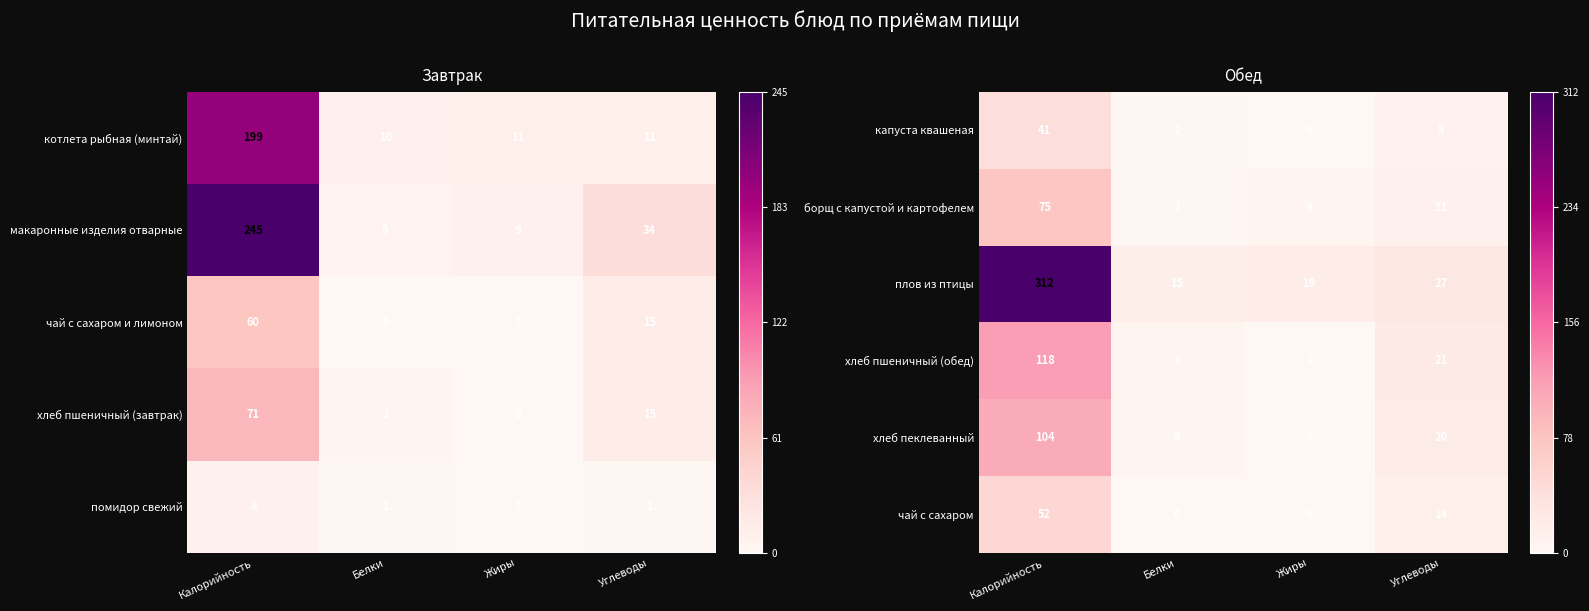

The value of чай с сахаром at Жиры is 0. True or false?

True